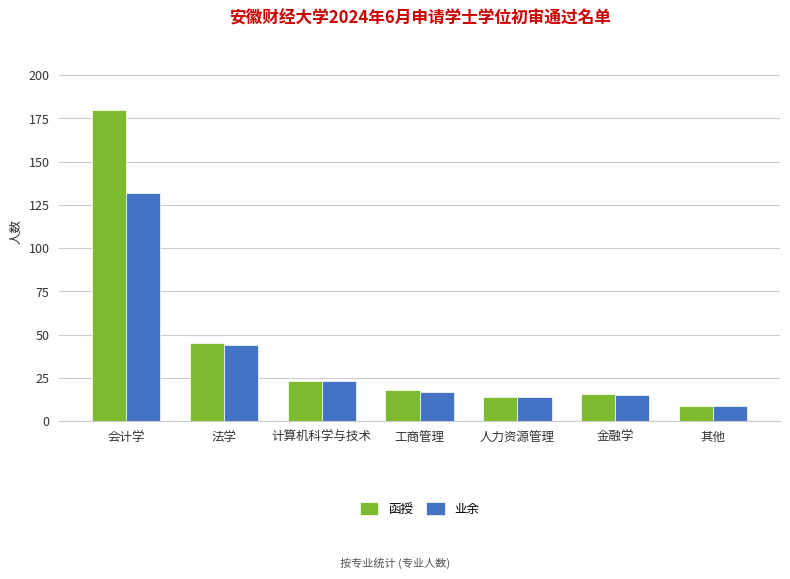

How many groups of bars are there?

7